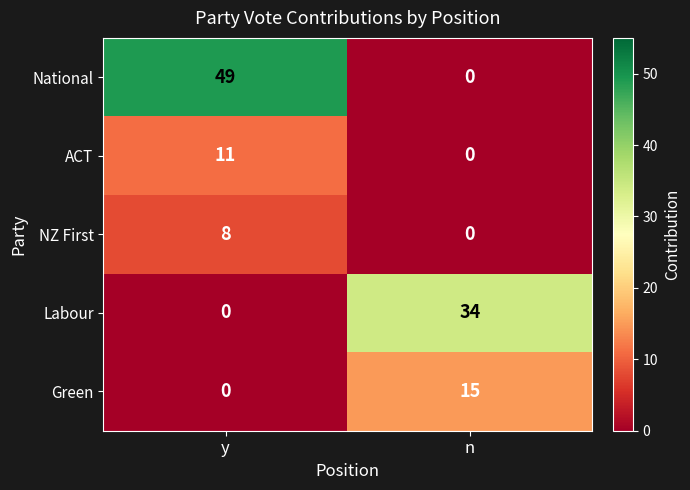

At how many categories does at least one series exceed 36?

1